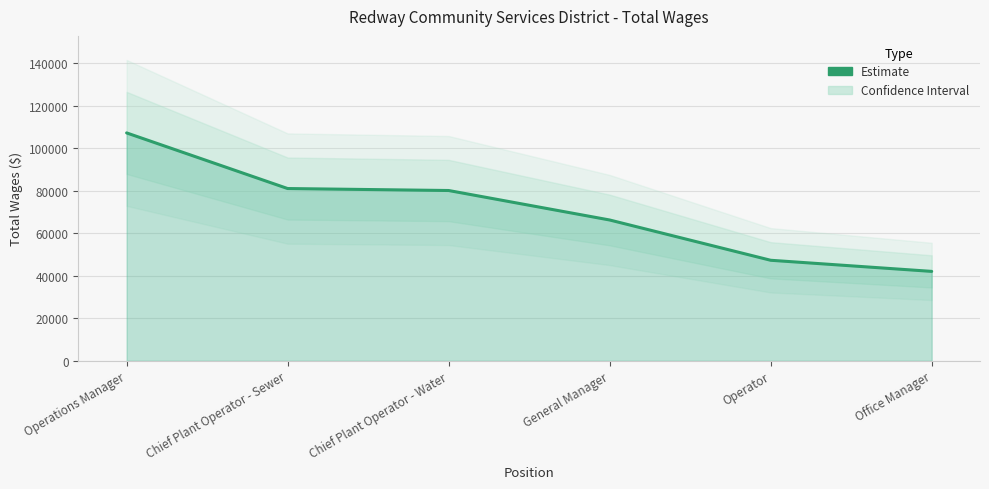

Rank the categories by value from lowest to highest.

Office Manager, Operator, General Manager, Chief Plant Operator - Water, Chief Plant Operator - Sewer, Operations Manager